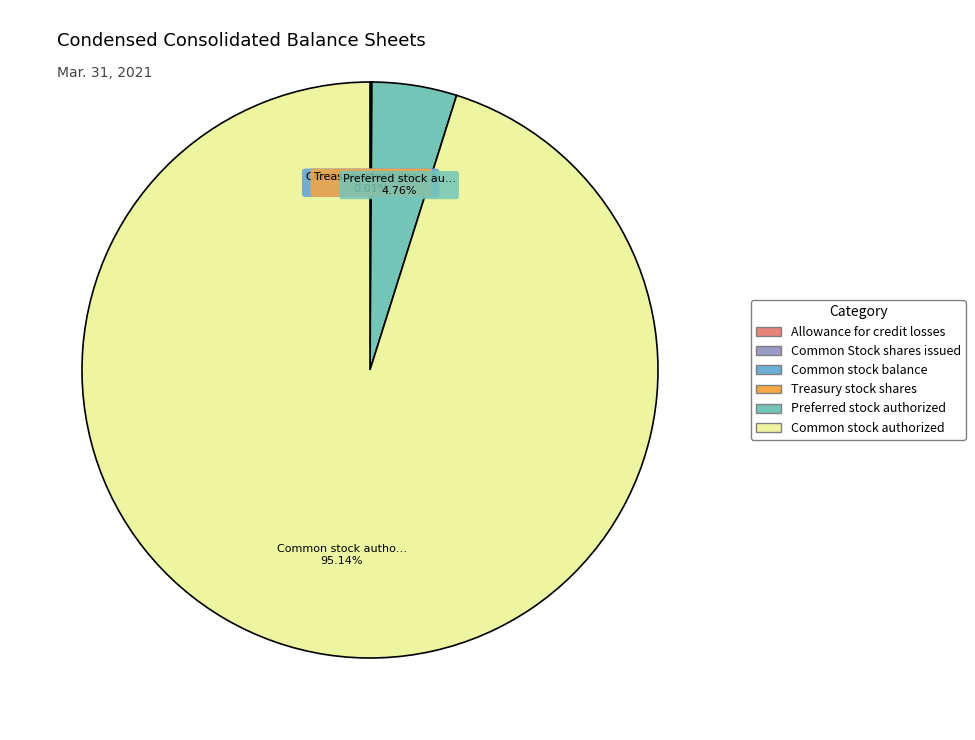

True or false: Treasury stock shares accounts for 9% of the total.

False